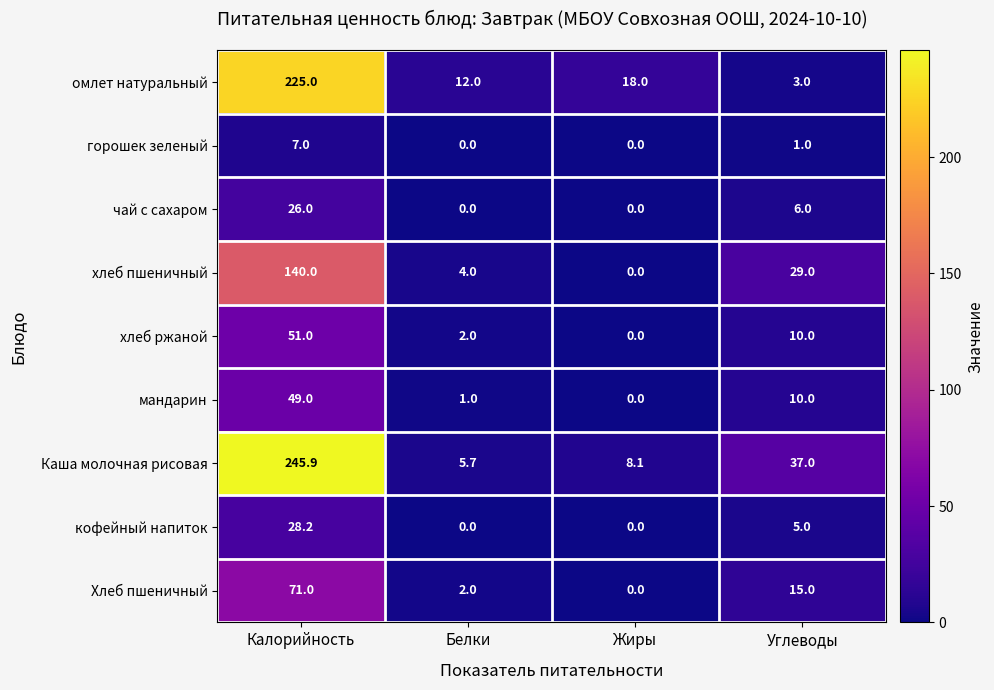

Which series has the largest range (max minus min)?

Каша молочная рисовая